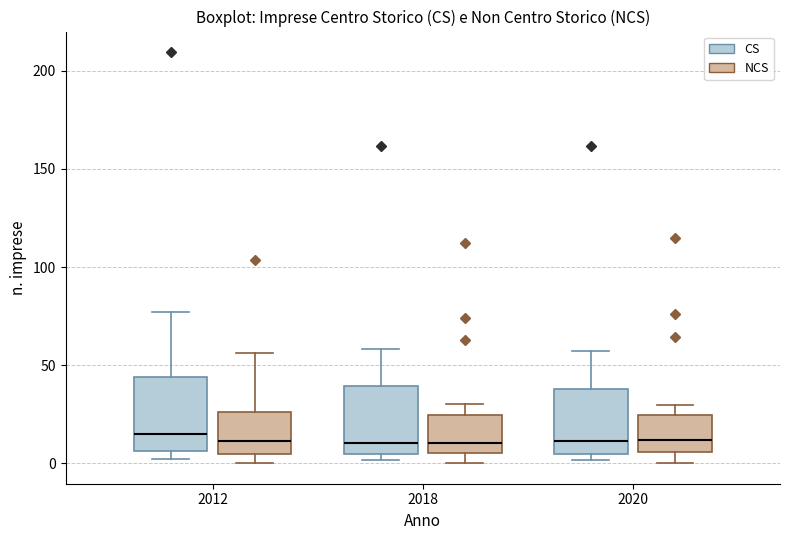

Reading left to right, transcribe this box plot: for each box, give where its median line is, the range the box spans, and where its two whiskers end, as read against the y-axis. The values are not printed on the chart, so give them approximately, as read against the axis.

2012 (CS): median 15, box 5 to 45, whiskers 0 to 75
2012 (NCS): median 10, box 5 to 25, whiskers 0 to 55
2018 (CS): median 10, box 5 to 40, whiskers 0 to 60
2018 (NCS): median 10, box 5 to 25, whiskers 0 to 30
2020 (CS): median 10, box 5 to 40, whiskers 0 to 55
2020 (NCS): median 10, box 5 to 25, whiskers 0 to 30